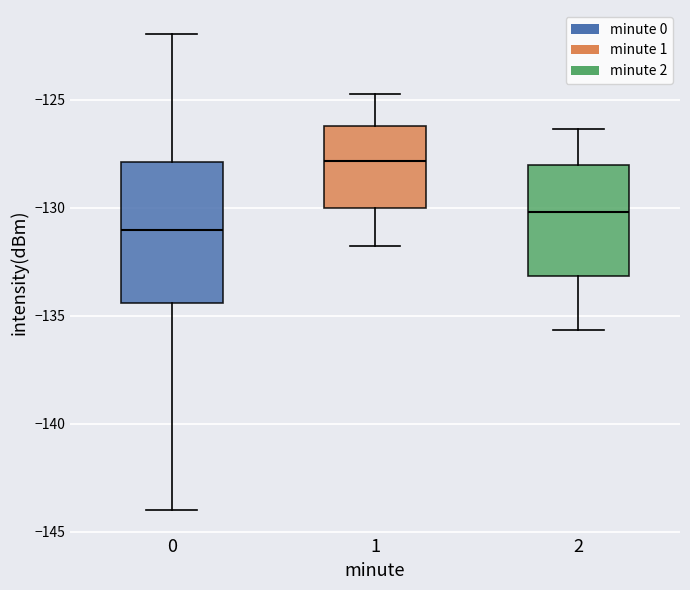

Which box's median line is the lowest?

0